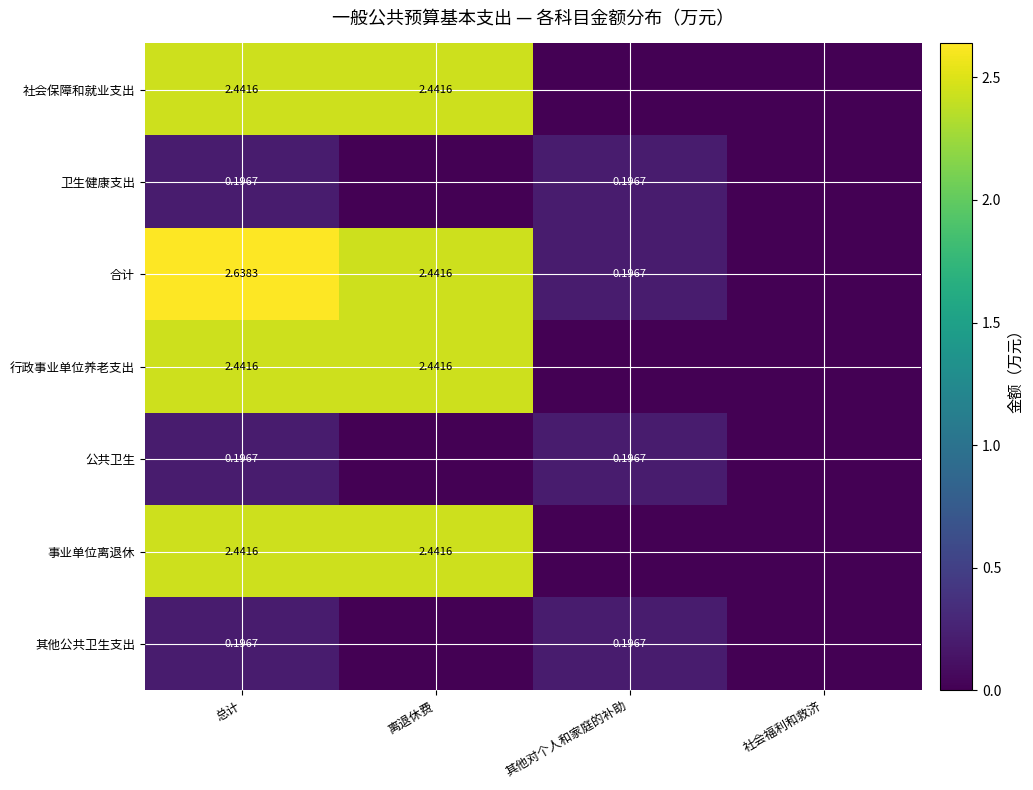

Is the value of 事业单位离退休 at 离退休费 greater than the value of 其他公共卫生支出 at 其他对个人和家庭的补助?

Yes